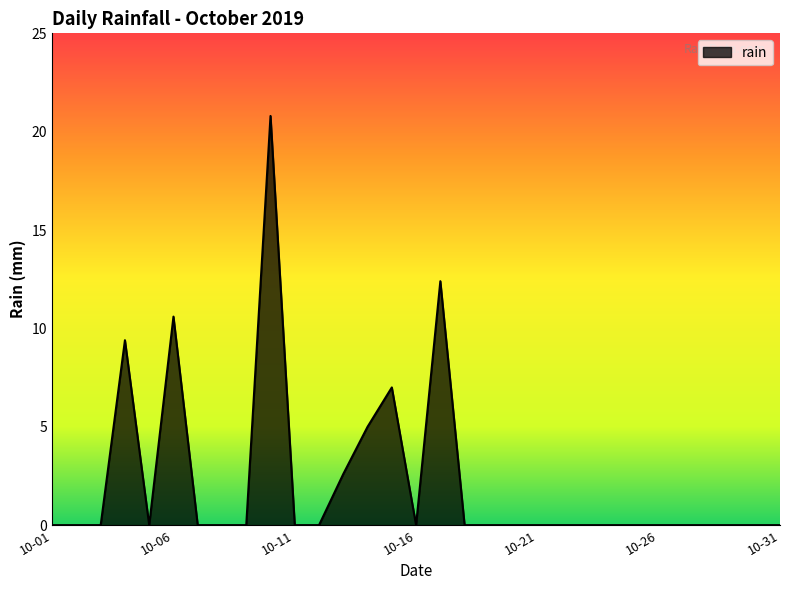

Reading left to right, extract all data points from this chart.

0.0	0.0	0.0	9.4	0.0	10.6	0.0	0.0	0.0	20.8	0.0	0.0	2.6	5.0	7.0	0.0	12.4	0.0	0.0	0.0	0.0	0.0	0.0	0.0	0.0	0.0	0.0	0.0	0.0	0.0	0.0